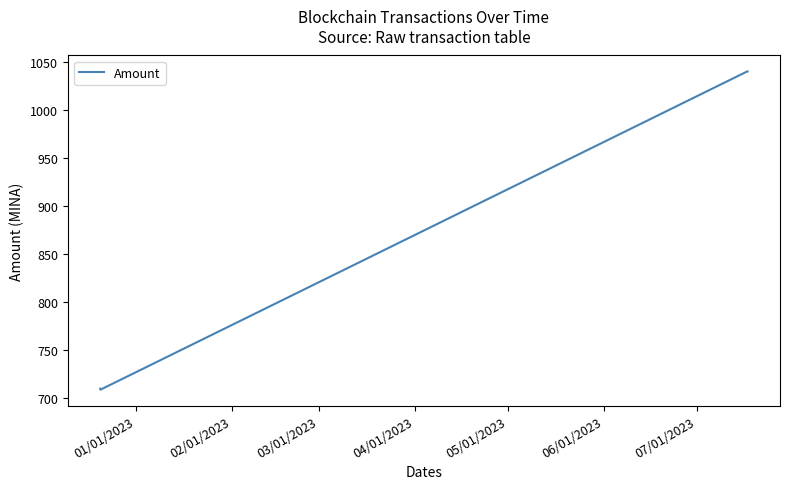

What is the difference between the second highest and second lowest values?

330.6